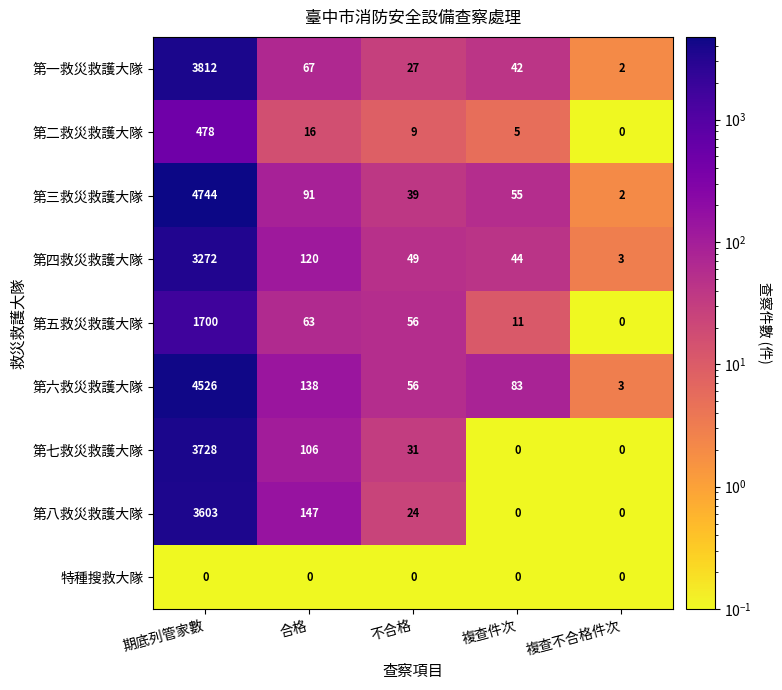

The value of 第一救災救護大隊 at 複查不合格件次 is 2. True or false?

True